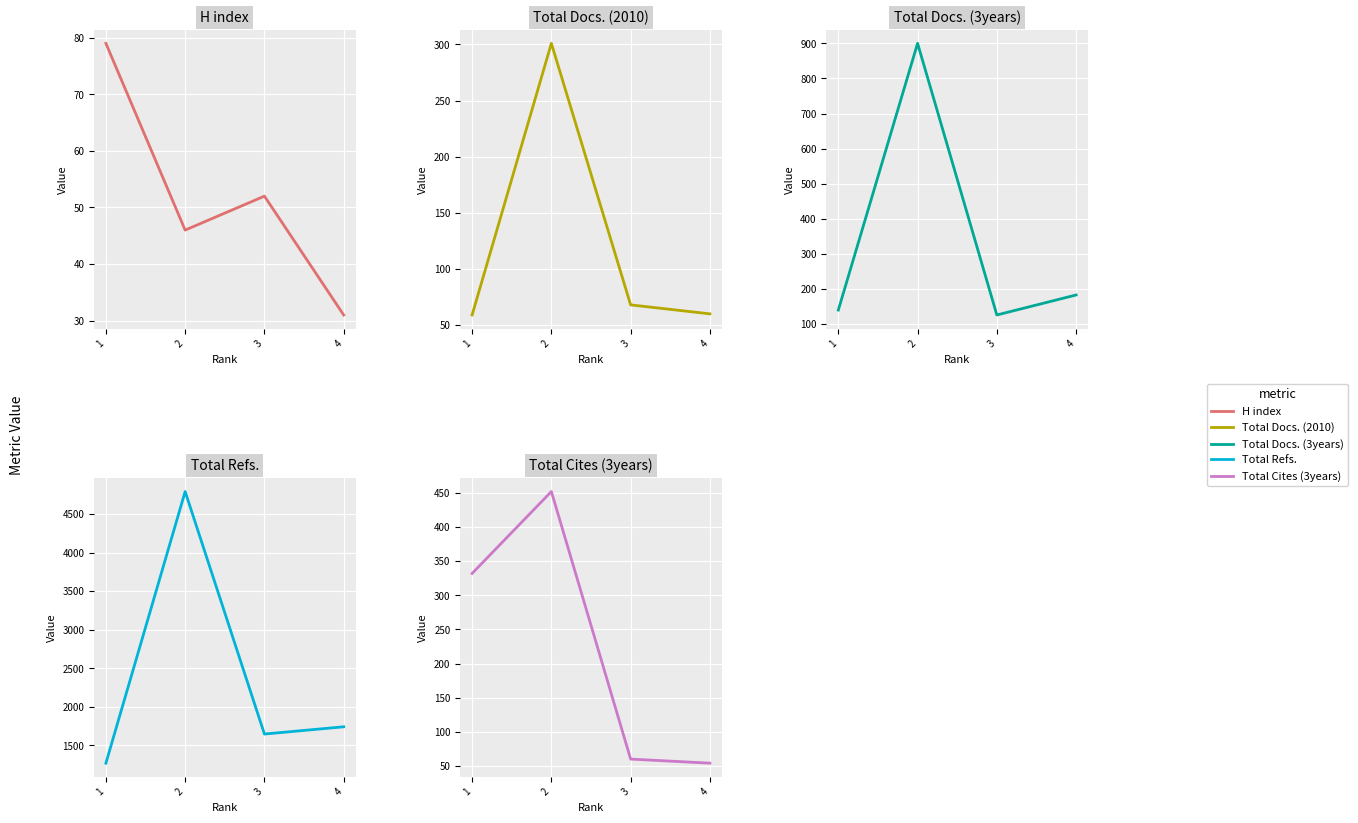

At which category is the sum across all series the highest?

2